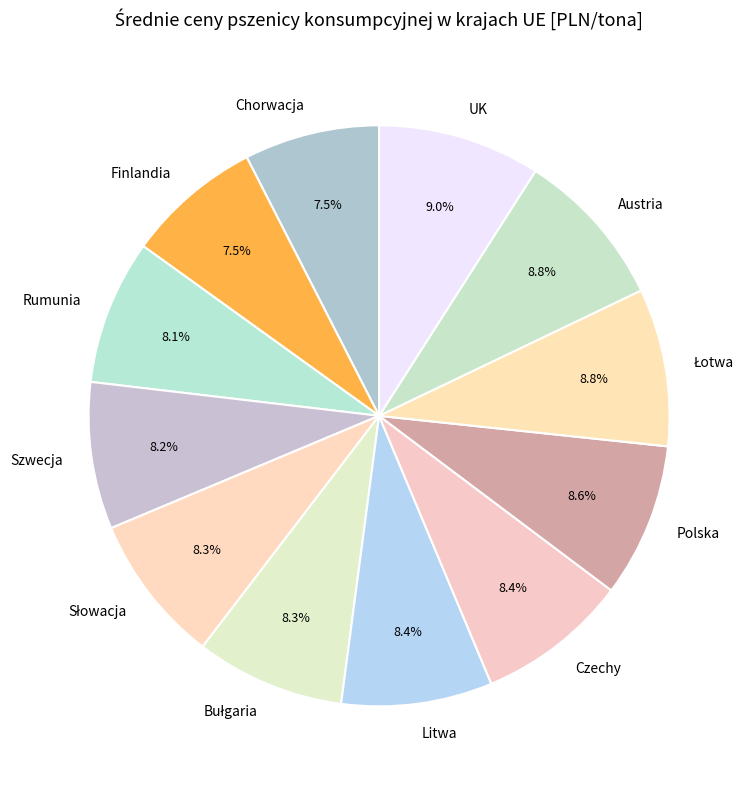

Does any single category account for the majority?

No